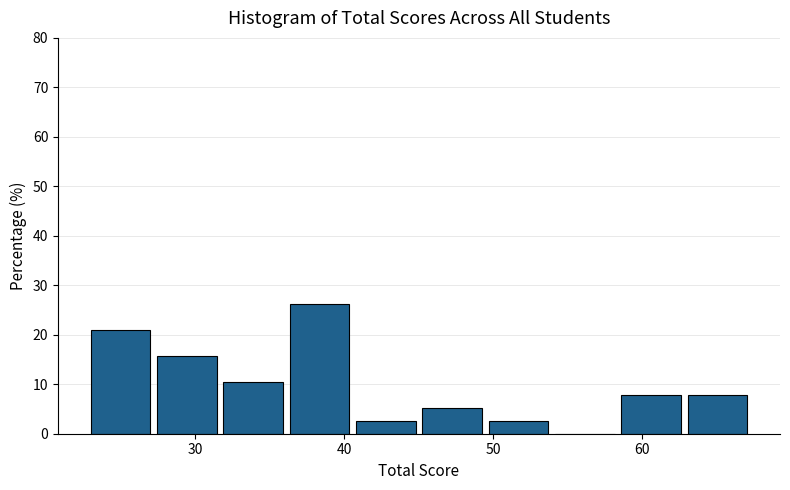

Reading left to right, list every bar in this chart as the range it spans on the x-axis followed by its height. Neither the bar edges nor the heights are printed on the chart, so give them approximately, as read against the axes.

23 to 27: 21
27 to 32: 16
32 to 36: 11
36 to 41: 26
41 to 45: 3
45 to 50: 5
50 to 54: 3
54 to 59: 0
59 to 63: 8
63 to 68: 8